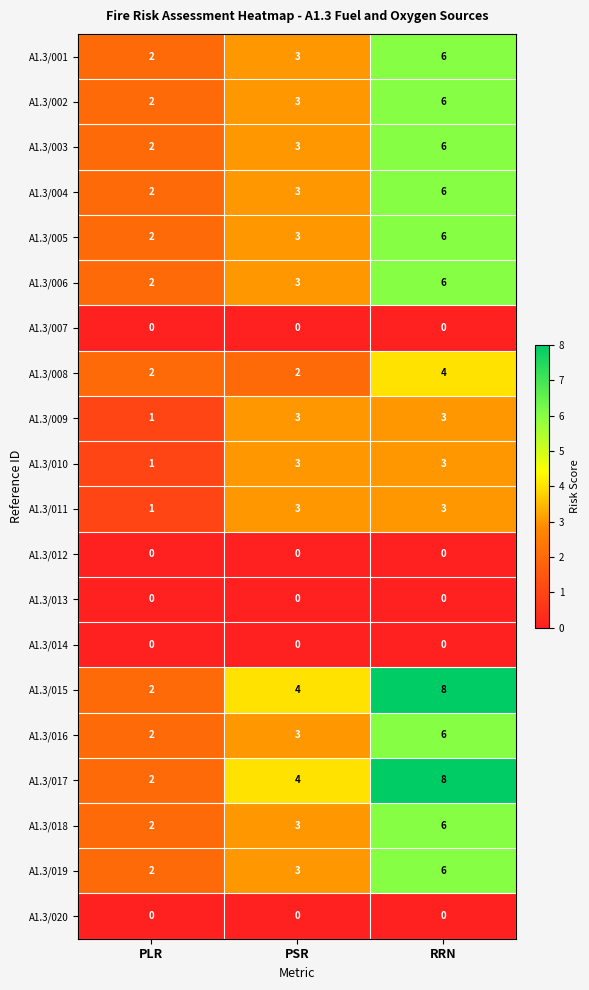

What is the difference between the A1.3/016 values at PLR and RRN?

4